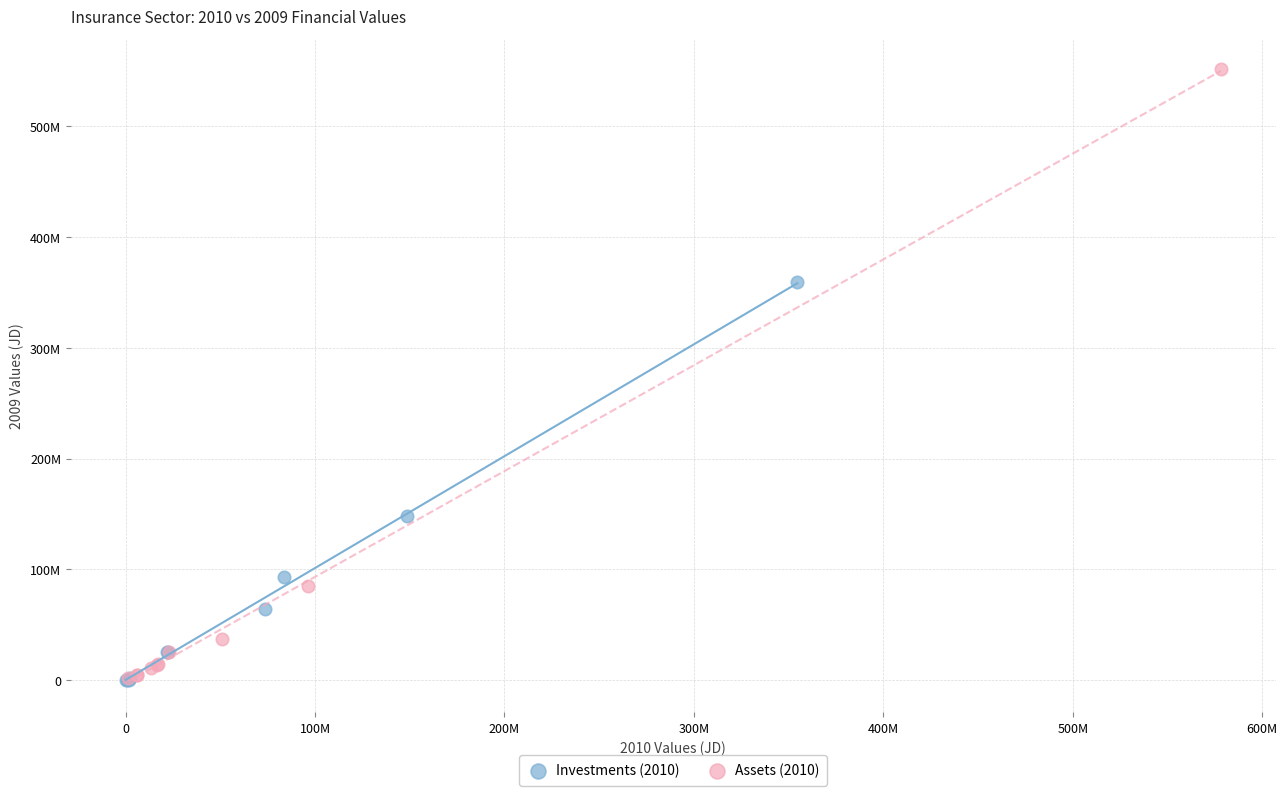

Which series has the largest Y range (max minus min)?

Assets (2010)